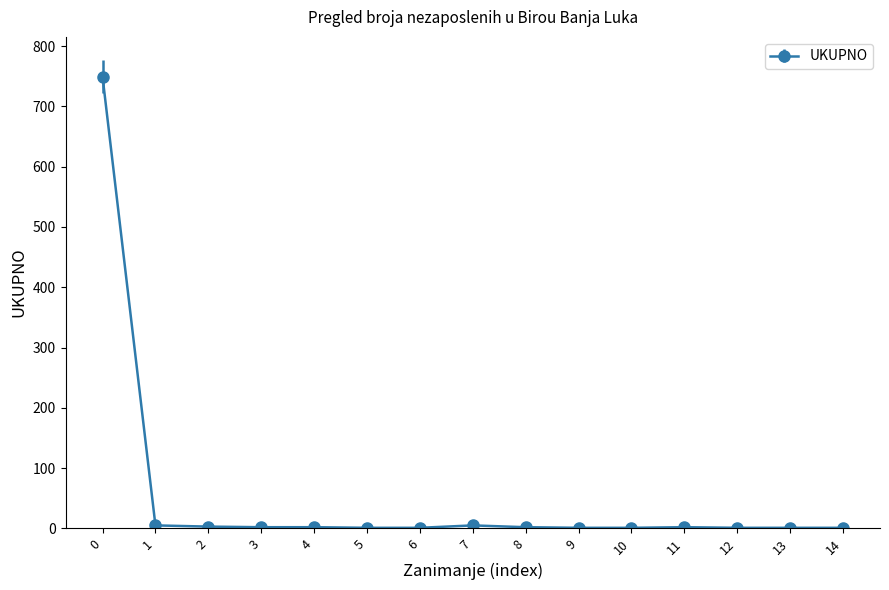

What is the maximum value shown in the chart?

749